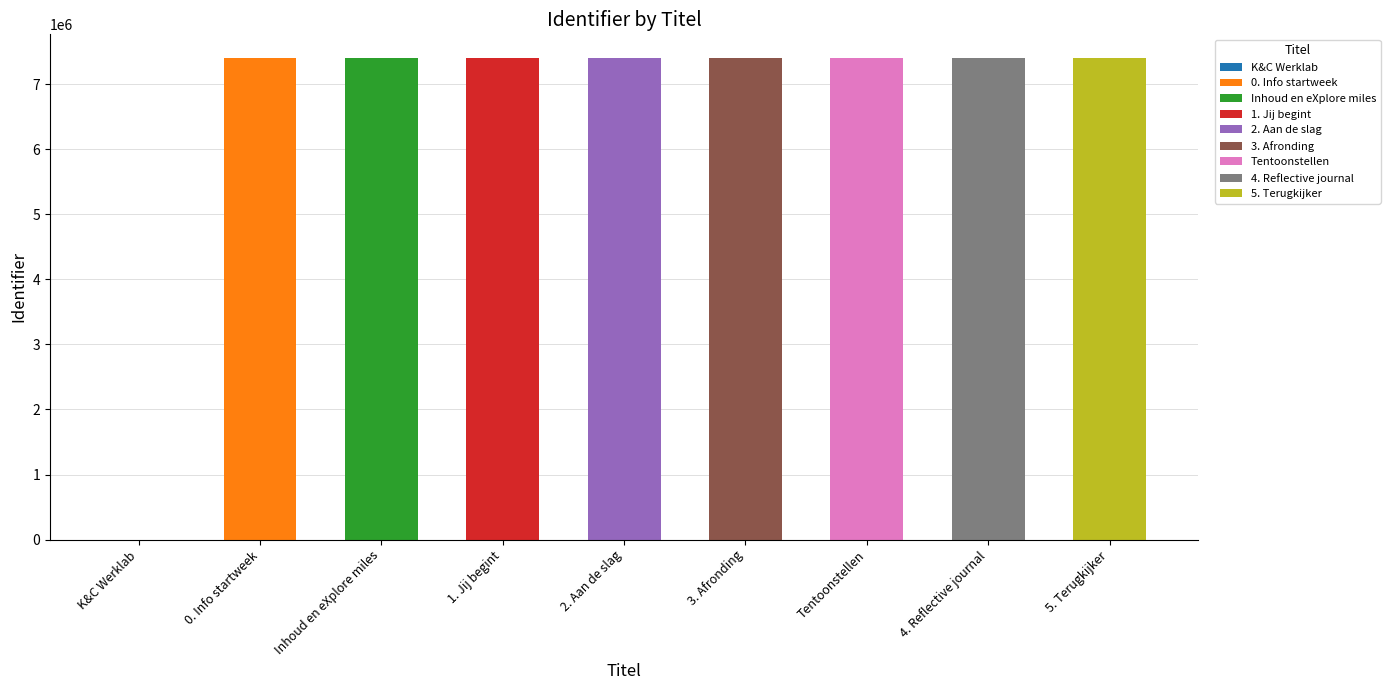

Read the value at Inhoud en eXplore miles, to the nearest 100.

7398700